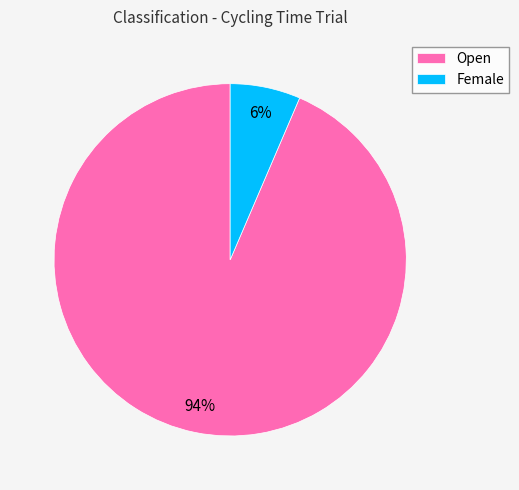

To the nearest percent, what percentage of the pie is Female?

6%